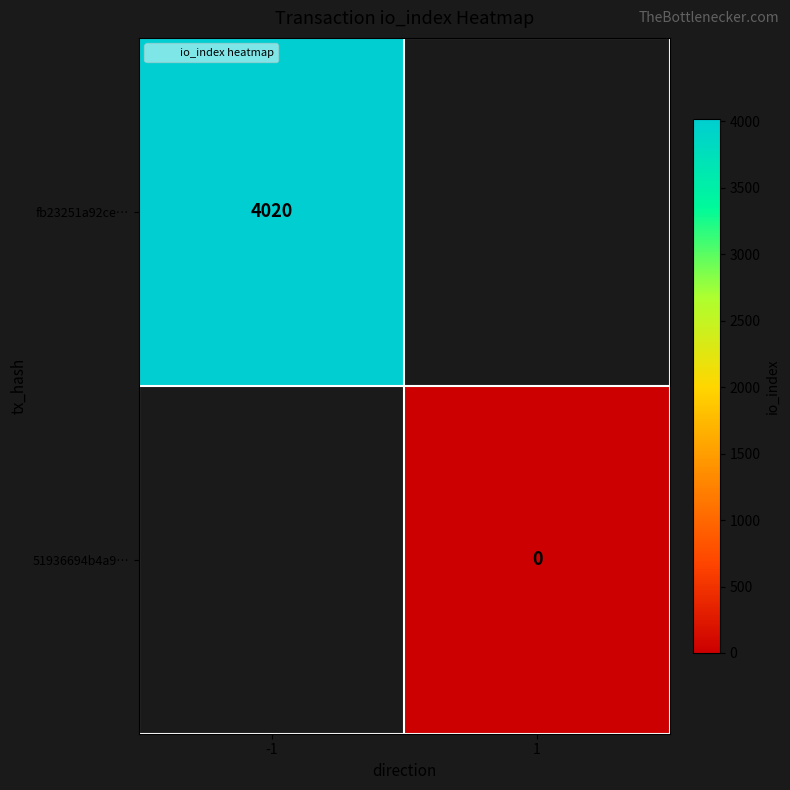

Count the number of categories in the chart.

2